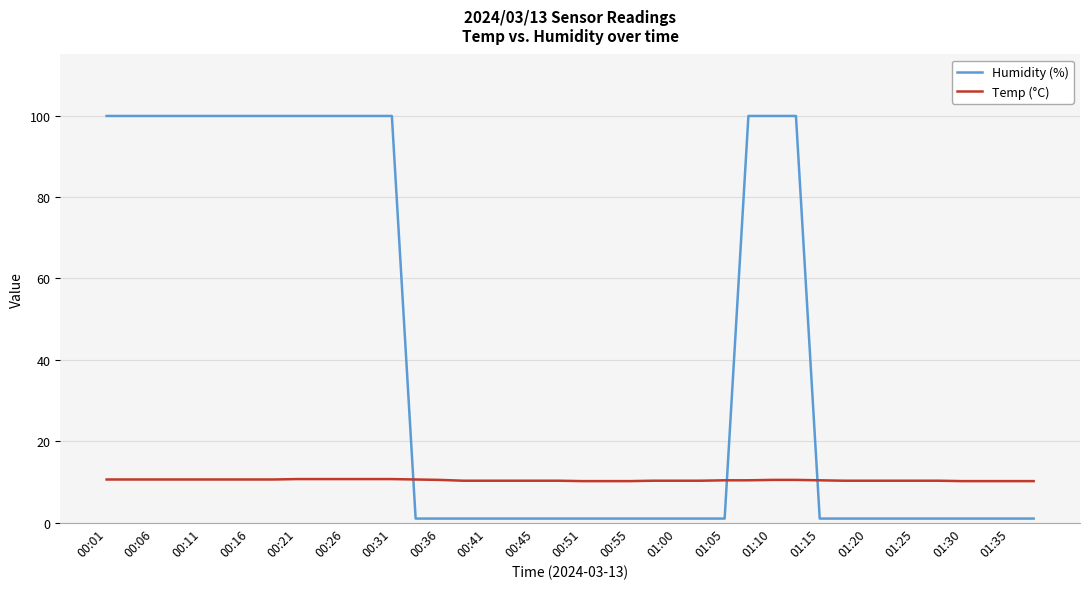

True or false: Humidity (%) and Temp (°C) intersect in this chart.

True